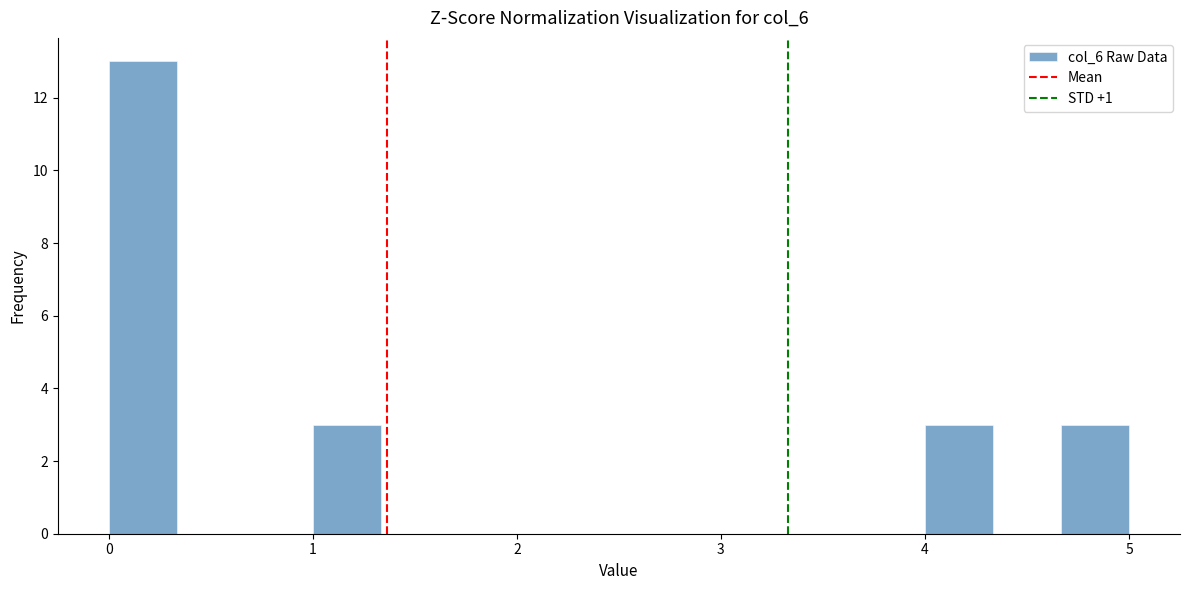

Read against the x-axis, roughly where is the centre of the tallest bar?

0.2